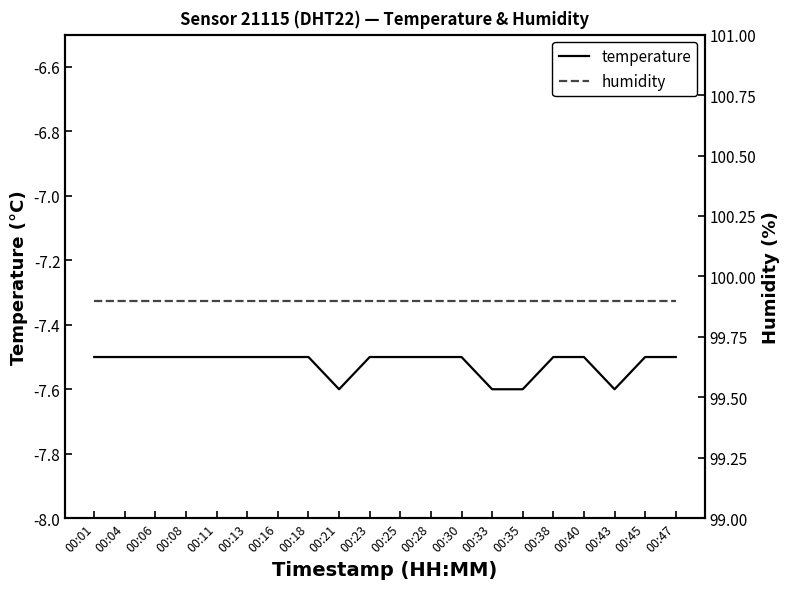

Which series has the largest total across all categories?

humidity